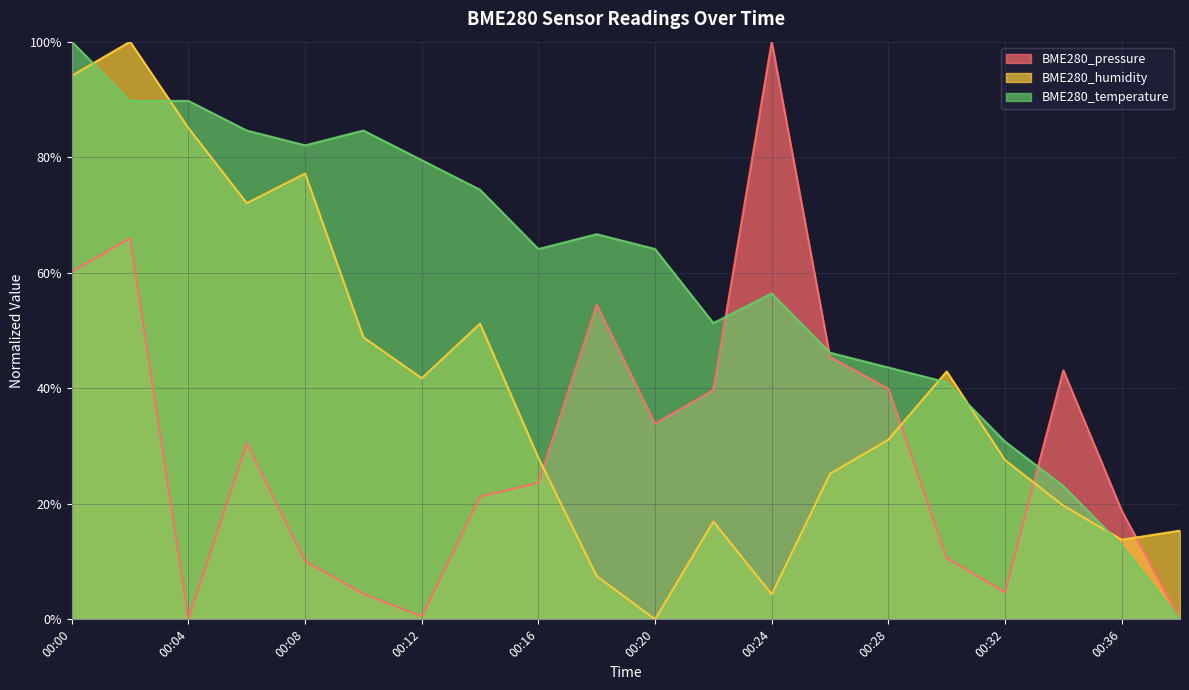

How many lines are shown in the chart?

3